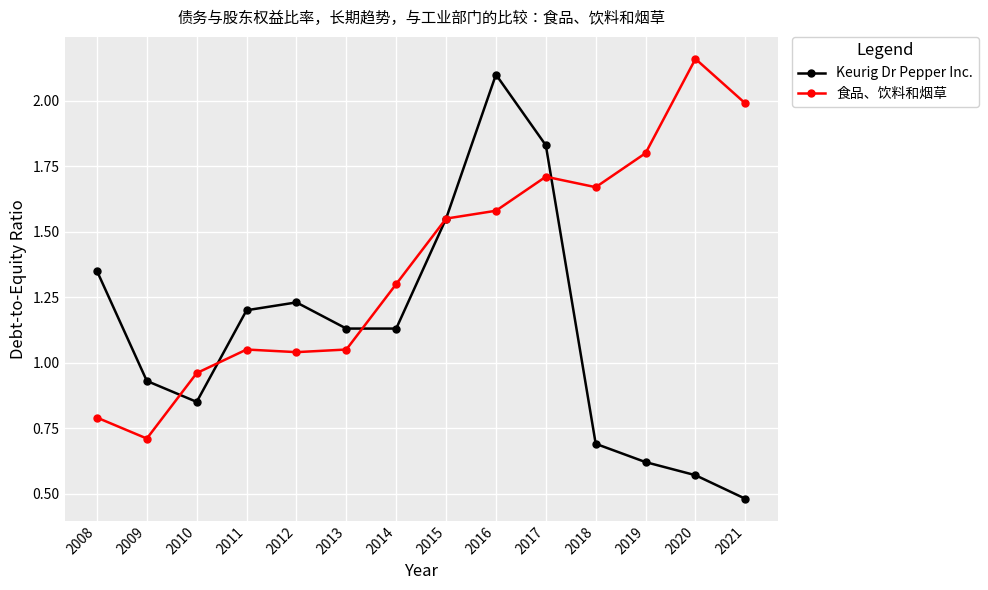

Where is Keurig Dr Pepper Inc. nearest to the value 1?

2009